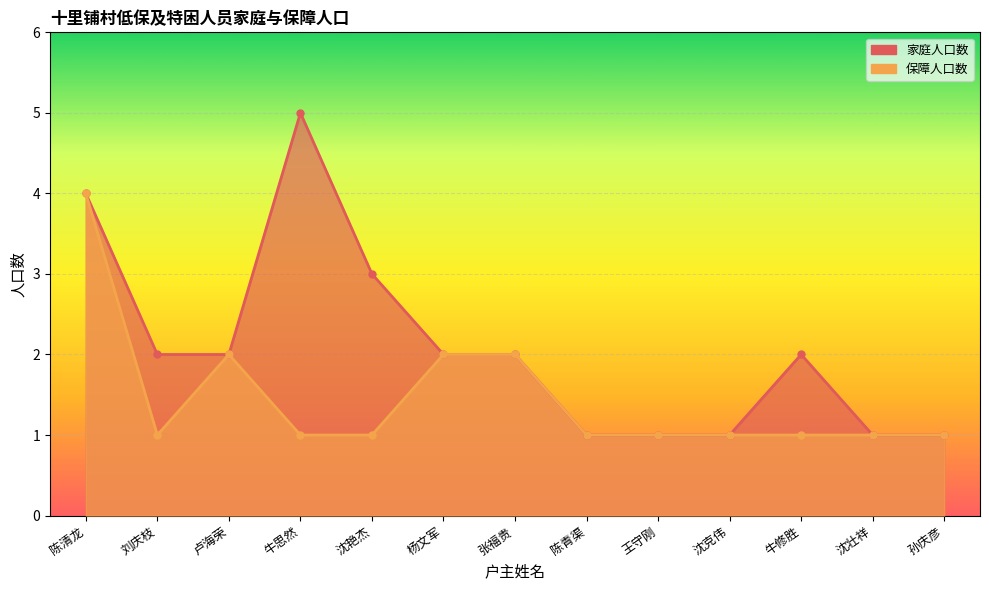

Is it true that 家庭人口数 equals 1 at 沈壮祥?

True